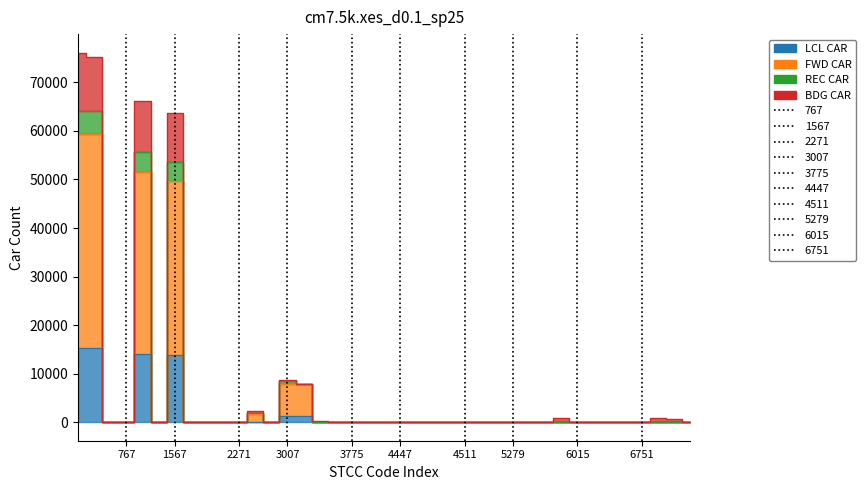

At how many categories does at least one series exceed 45586?

4